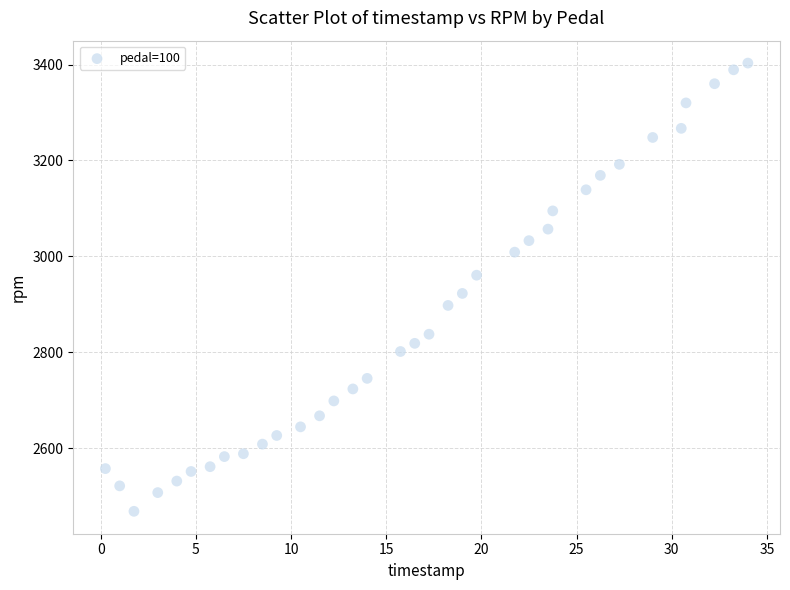

What Y value in the scatter plot is closest to 2936?

2923